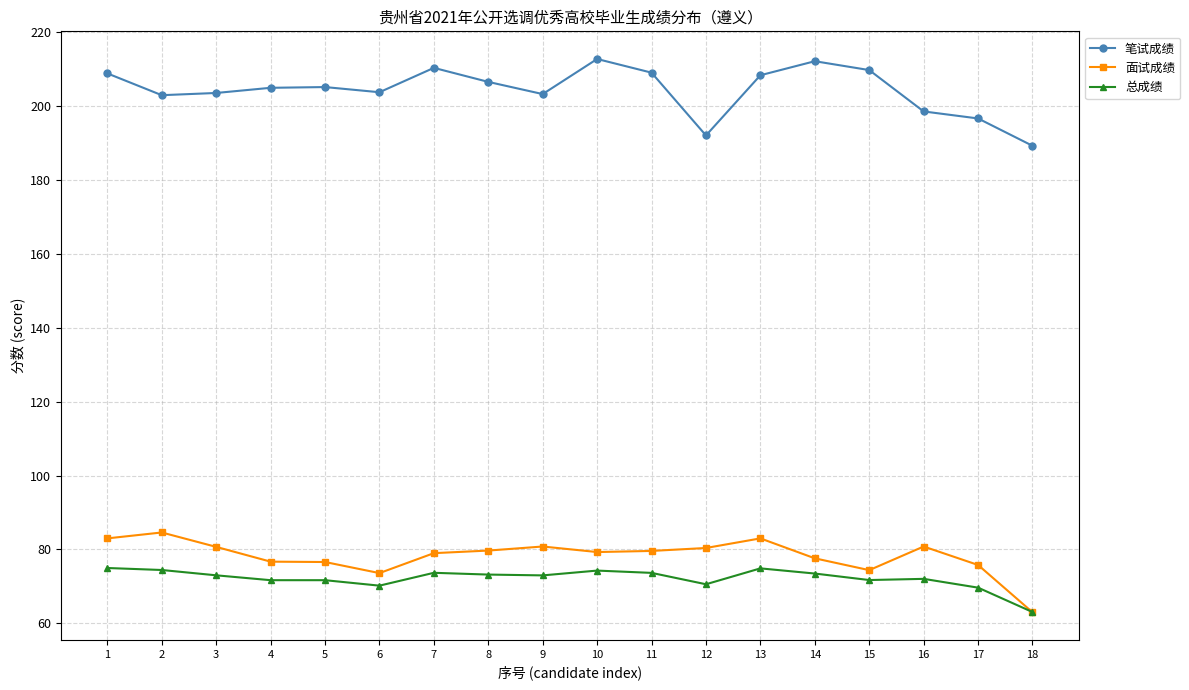

Which series has the largest total across all categories?

笔试成绩